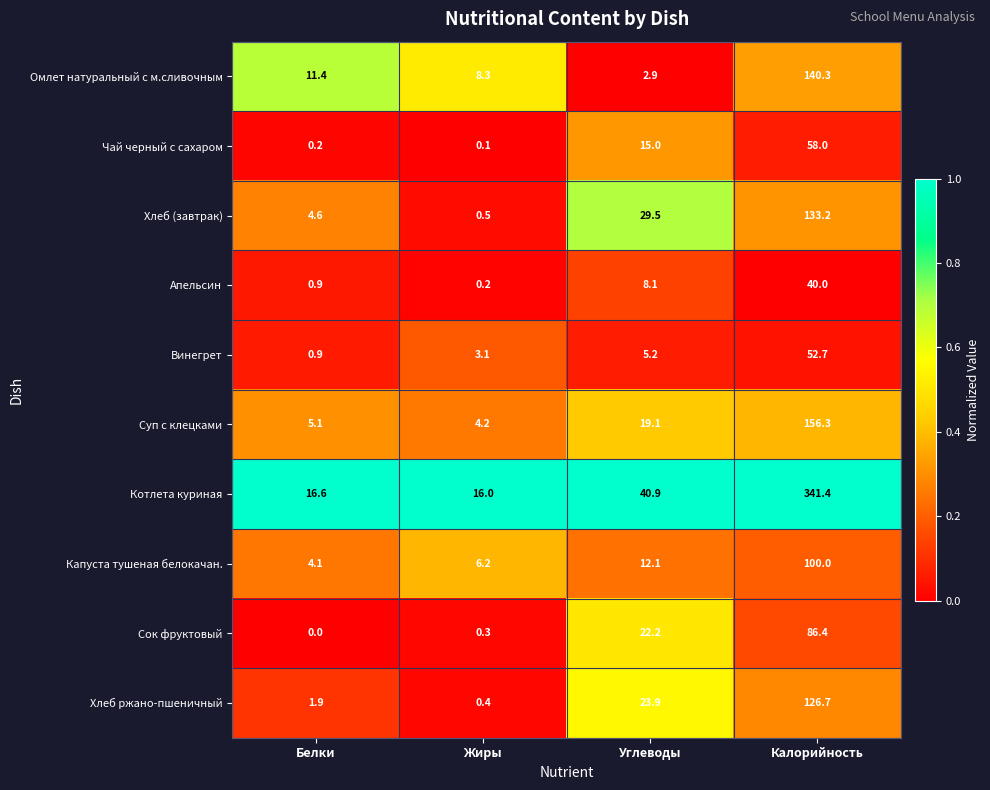

Which series has the largest total across all categories?

Котлета куриная